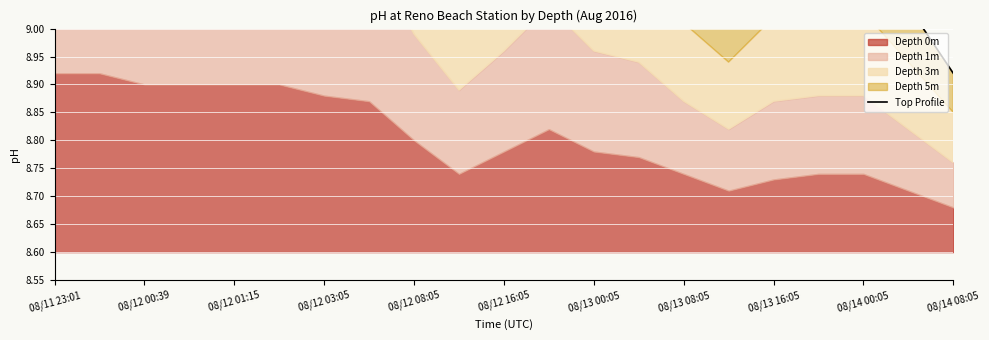

What is the difference between the maximum and second lowest values?

0.7